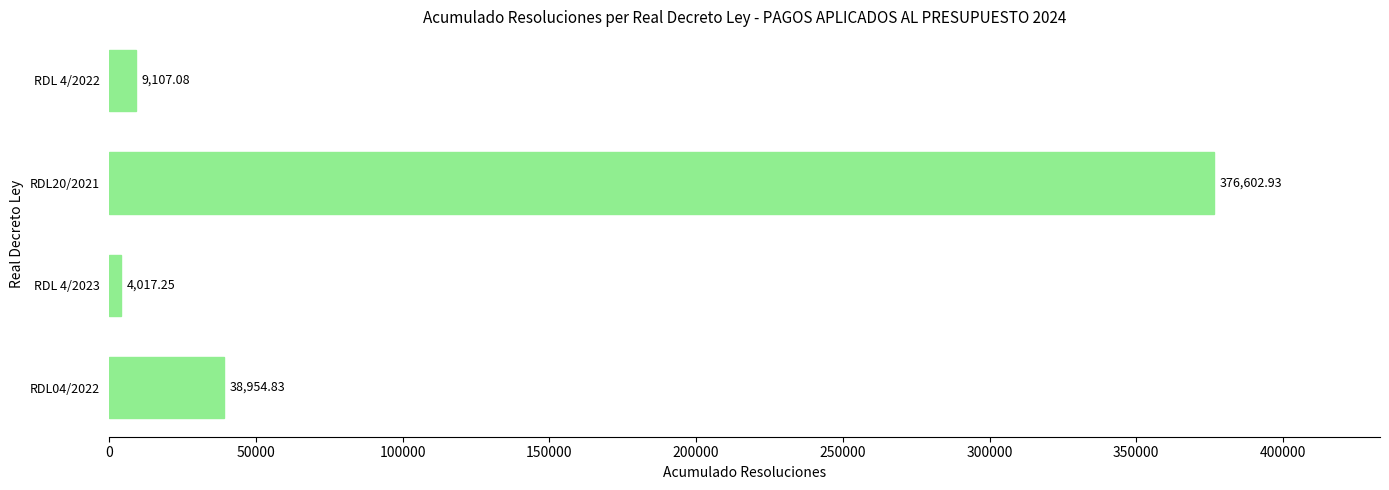

What is the ratio of the value at RDL20/2021 to the value at RDL04/2022?

9.7